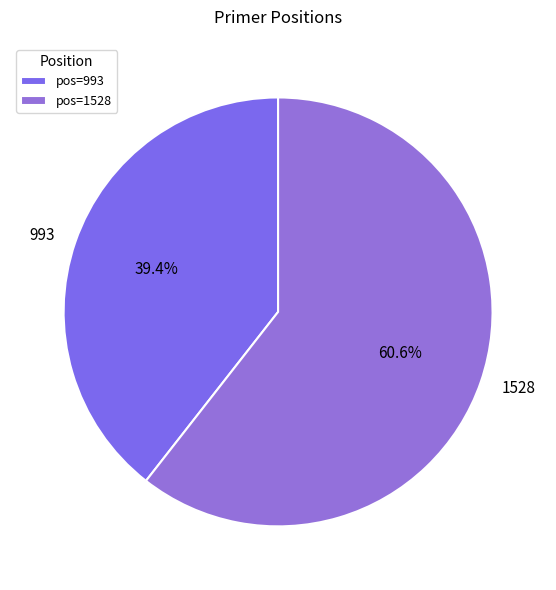

Which category has the biggest portion of the pie?

1528